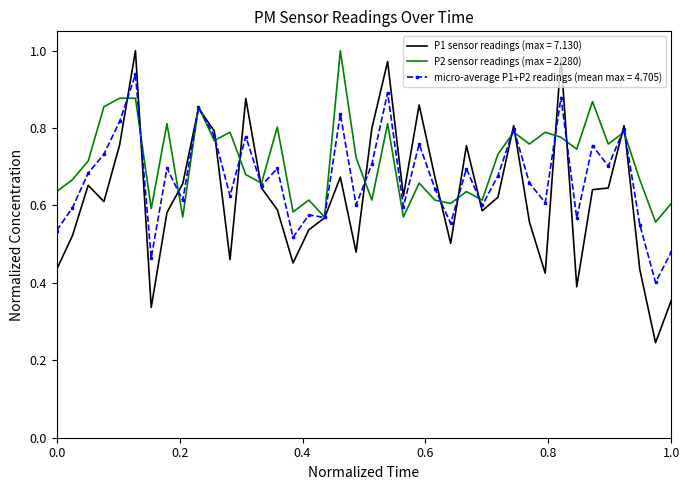

List the series in order of their overall mean, lowest first.

P1 sensor readings (max = 7.130), micro-average P1+P2 readings (mean max = 4.705), P2 sensor readings (max = 2.280)